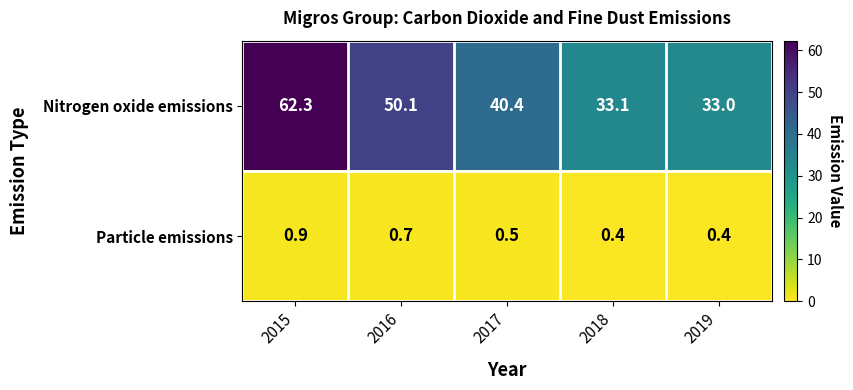

The Nitrogen oxide emissions series shows 62.3 at 2015. True or false?

True